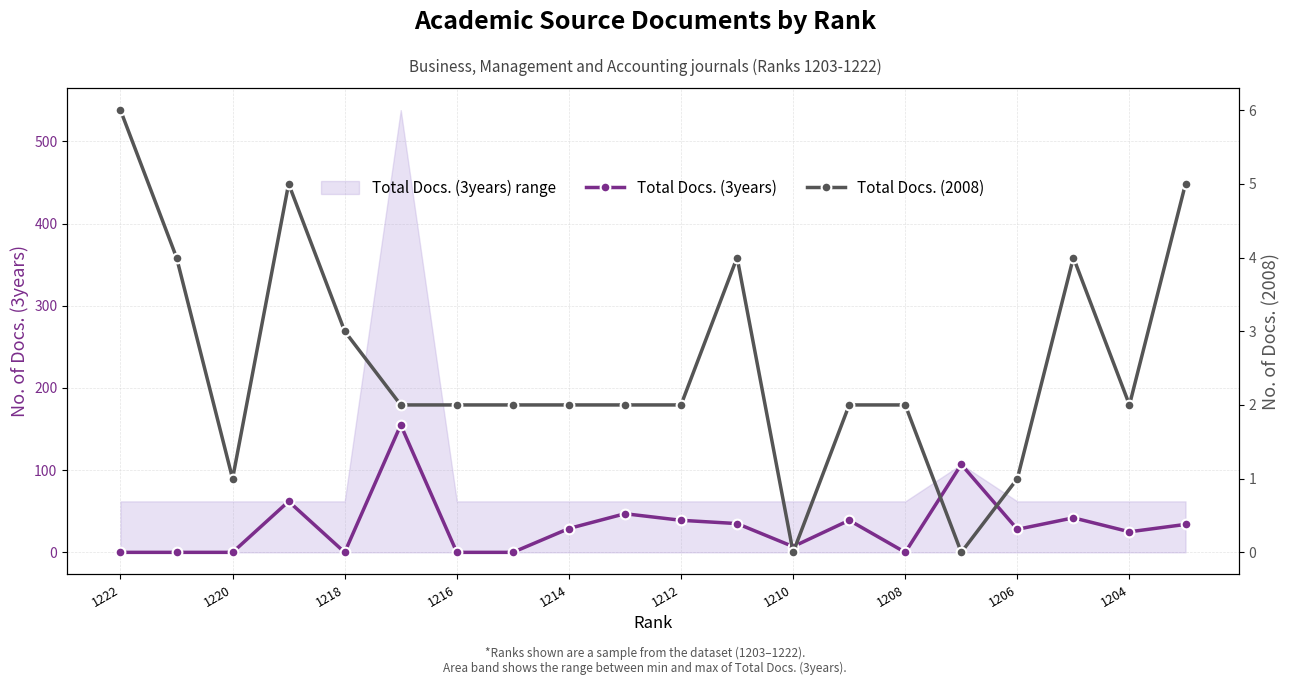

How many series are shown in this chart?

2